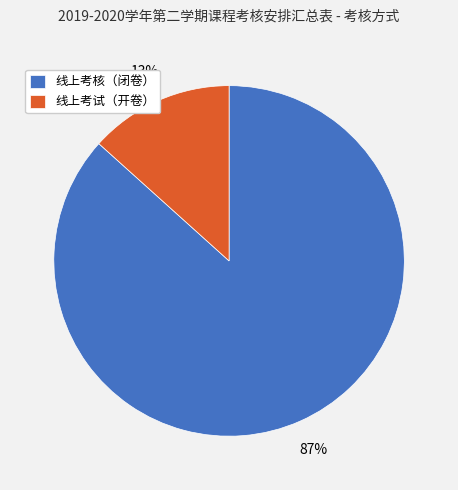

Which slice is the smallest?

线上考试（开卷）